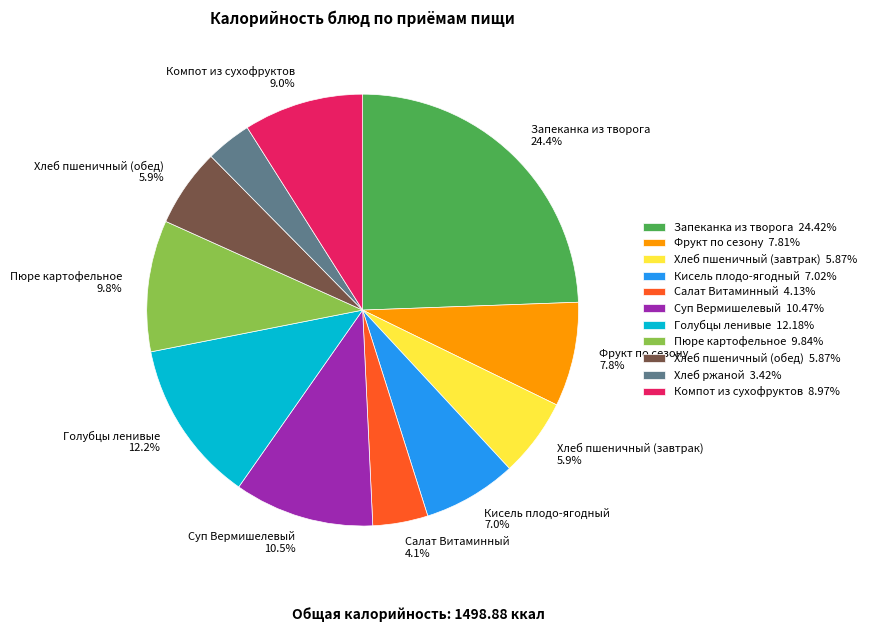

Combined, do Хлеб пшеничный (завтрак) 5.87% and Хлеб пшеничный (обед) 5.87% account for over 50%?

No